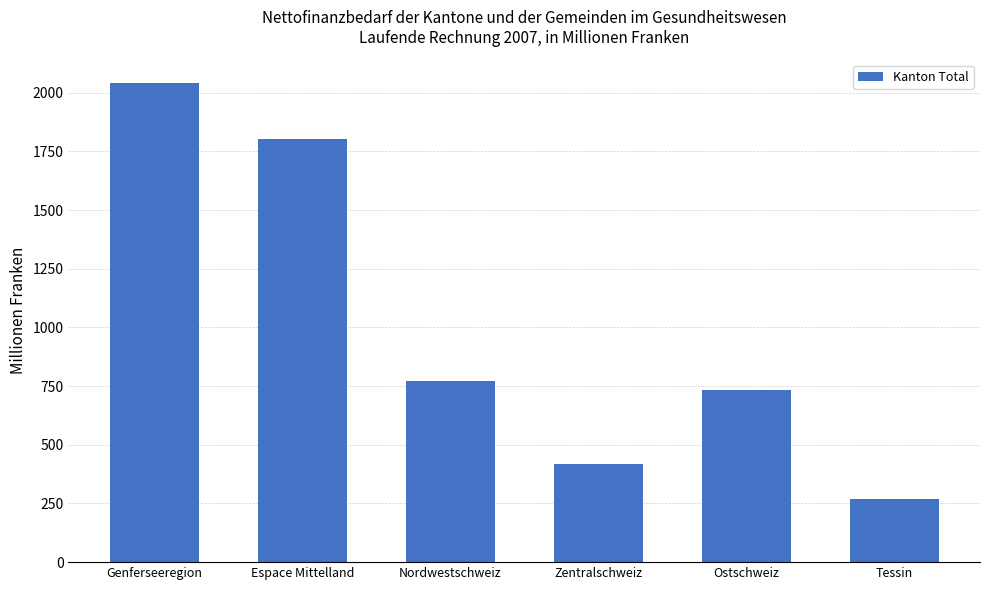

What is the average value?

1005.7